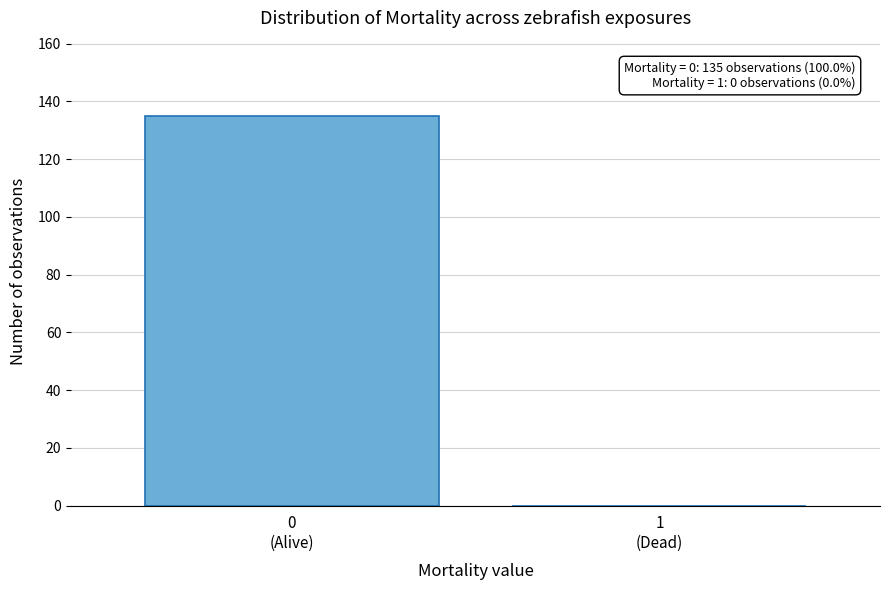

What is the sum of all values?

135